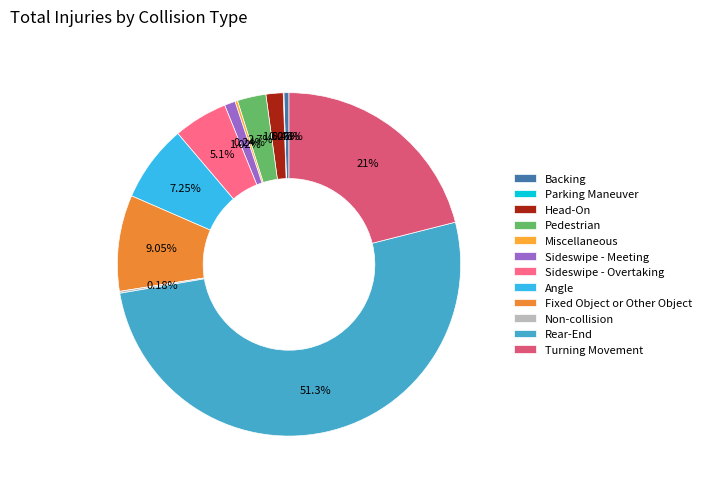

The Sideswipe - Overtaking slice represents 5% of the pie. True or false?

True